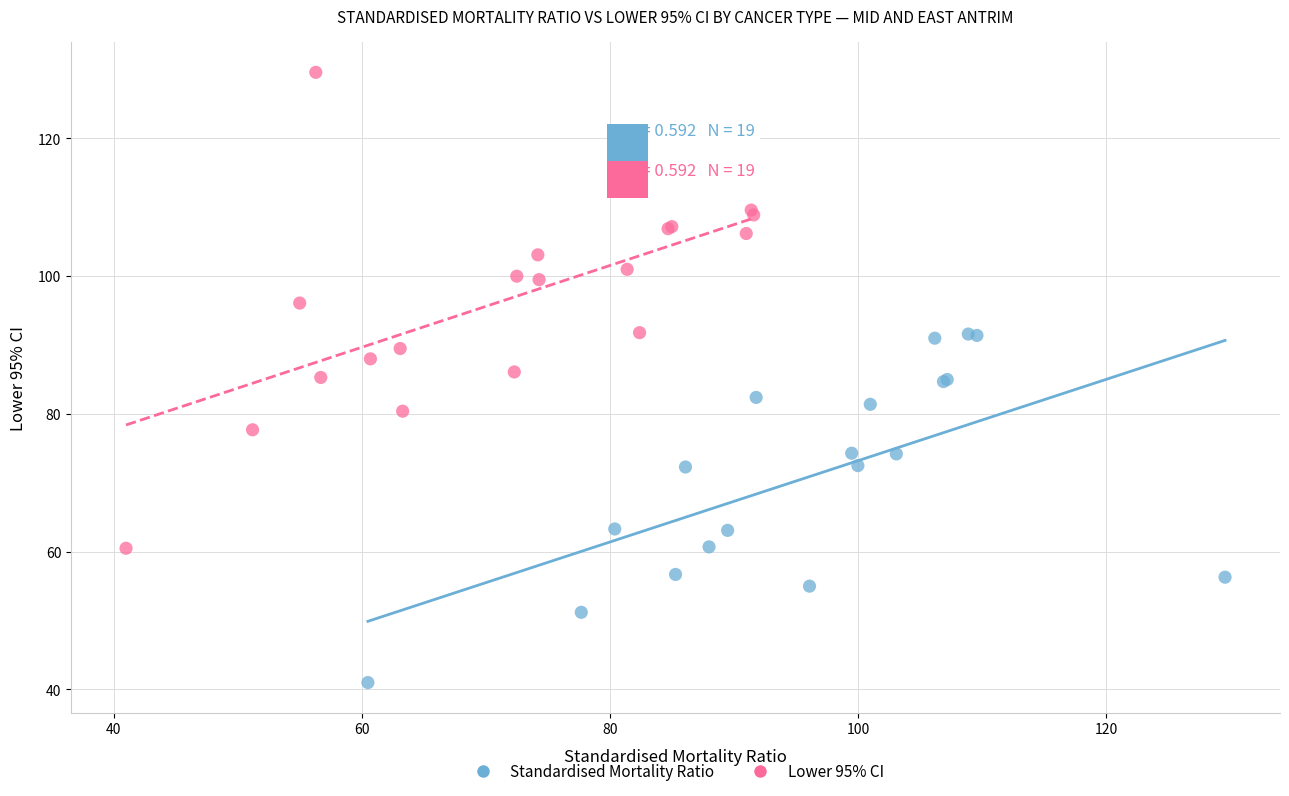

Which series reaches the minimum Y coordinate?

Standardised Mortality Ratio